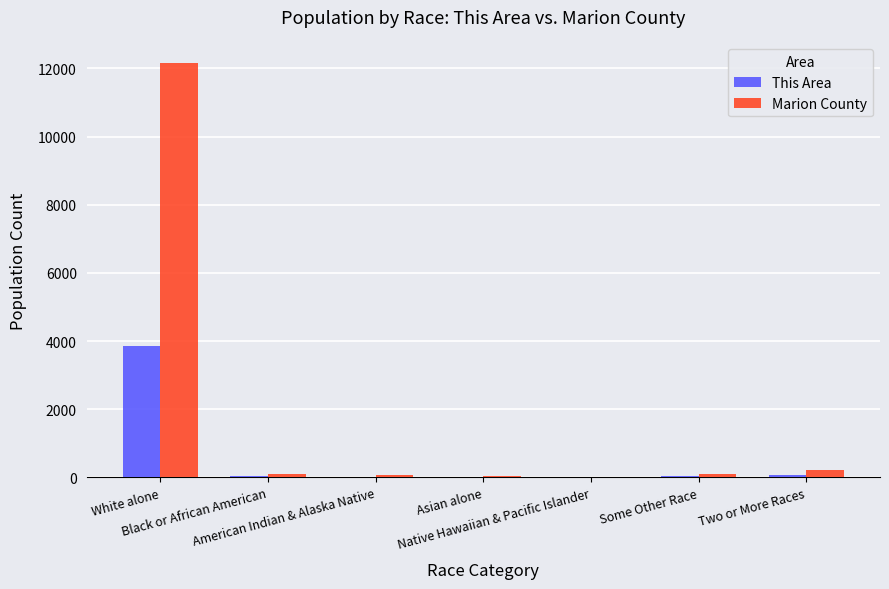

What are all the series names shown in the legend?

This Area, Marion County